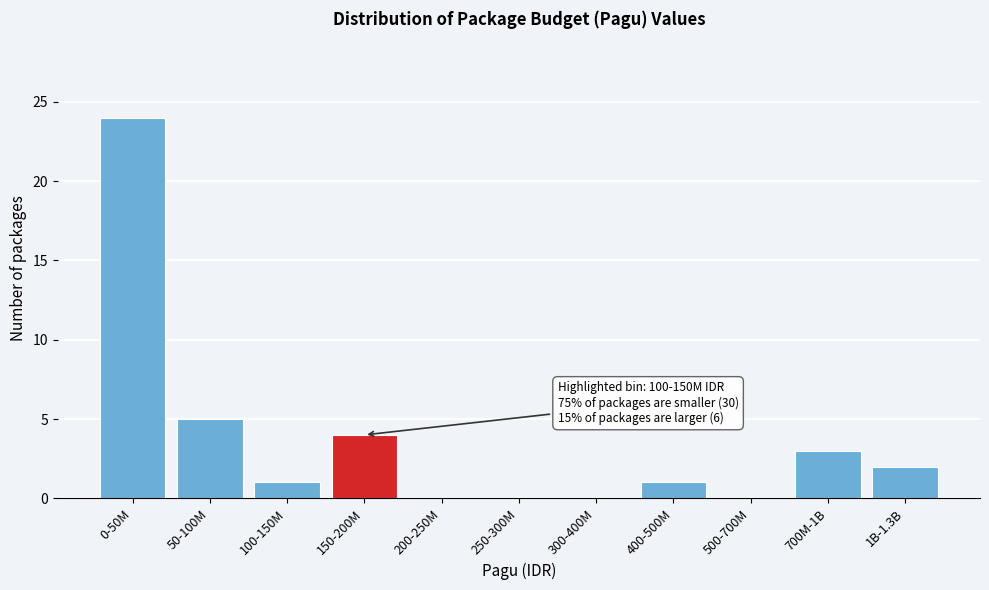

Reading left to right, transcribe all the data shown in this chart.

0-50M=24	50-100M=5	100-150M=1	150-200M=4	200-250M=0	250-300M=0	300-400M=0	400-500M=1	500-700M=0	700M-1B=3	1B-1.3B=2